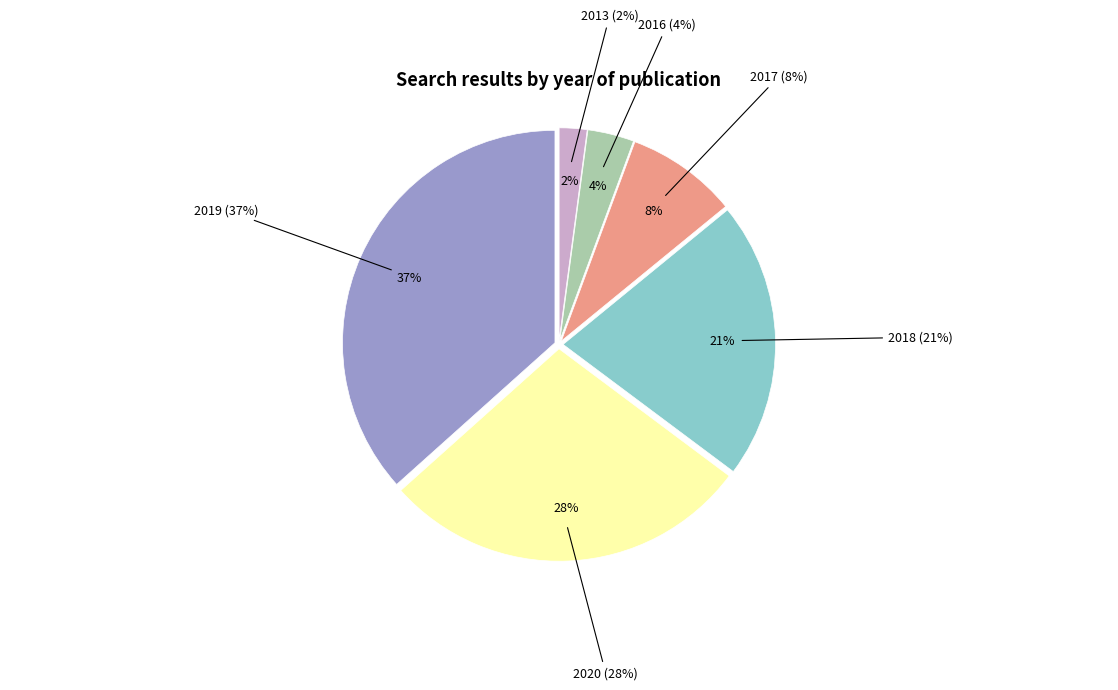

To the nearest percent, what is the difference between the 2018 and 2017 slice percentages?

13%